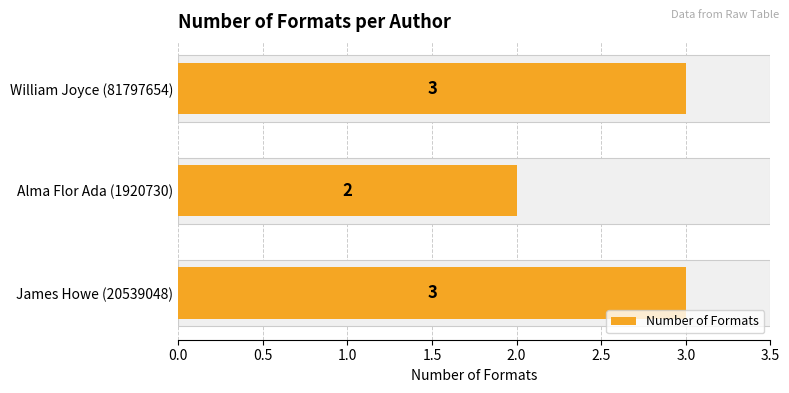

True or false: the data shows 2 at Alma Flor Ada (1920730).

True